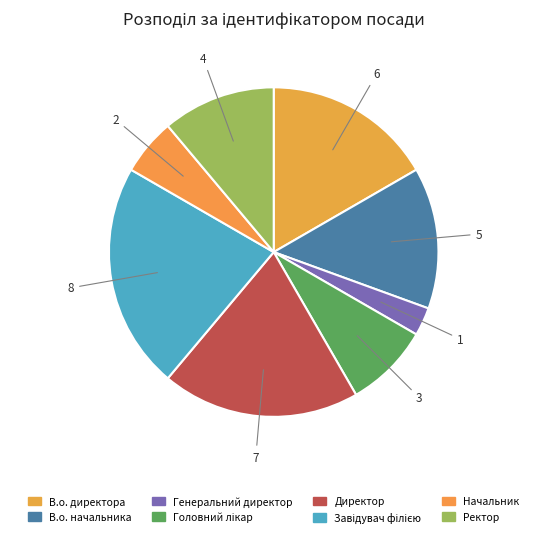

Count the number of slices in the pie.

8